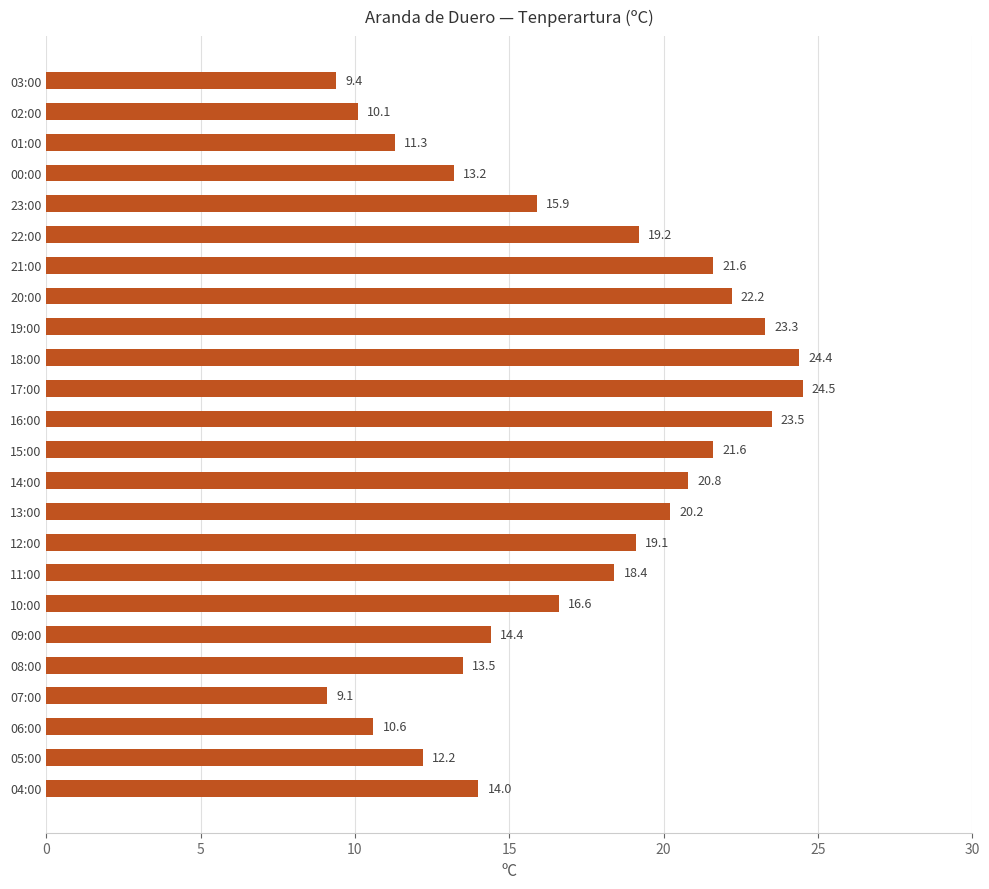

Reading bottom to top, extract all data points from this chart.

14.0	12.2	10.6	9.1	13.5	14.4	16.6	18.4	19.1	20.2	20.8	21.6	23.5	24.5	24.4	23.3	22.2	21.6	19.2	15.9	13.2	11.3	10.1	9.4